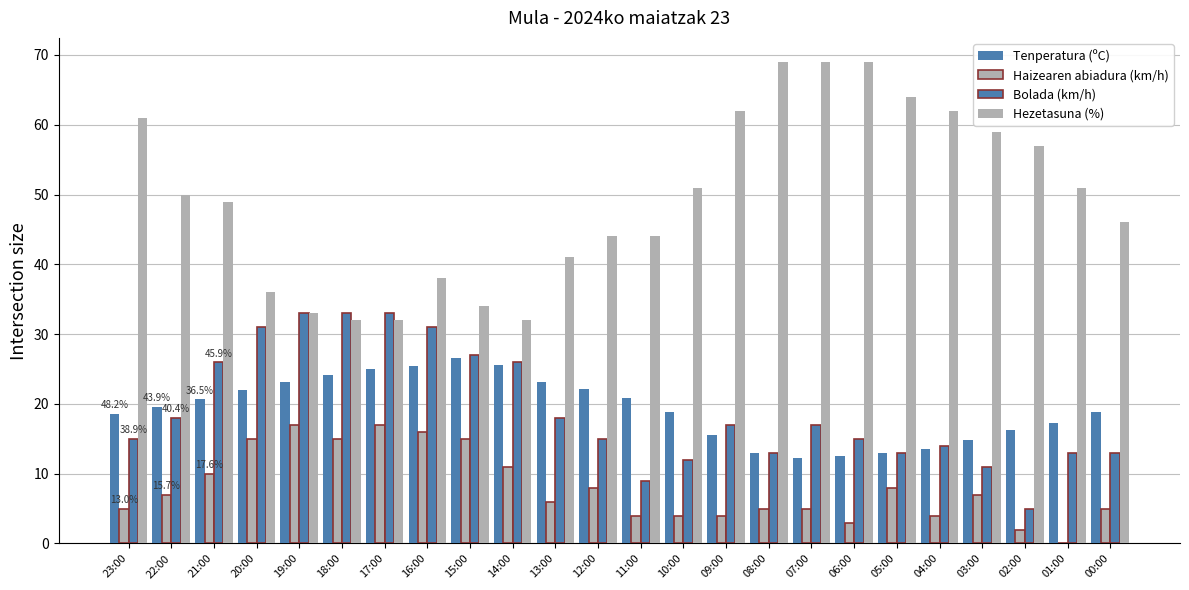

Rank the series by their maximum value, from lowest to highest.

Haizearen abiadura (km/h), Tenperatura (ºC), Bolada (km/h), Hezetasuna (%)